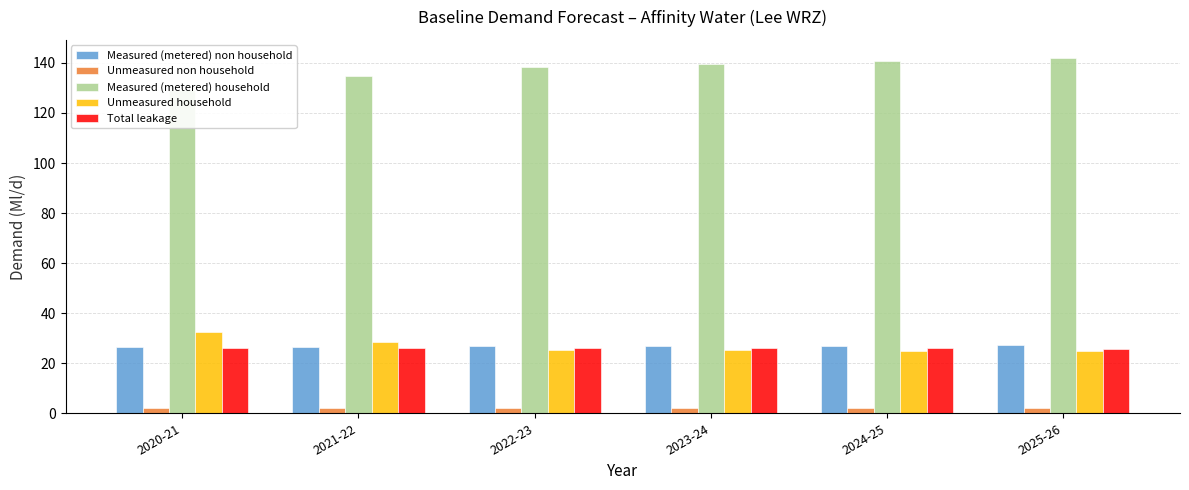

Read the Measured (metered) household value at 2024-25.

140.9